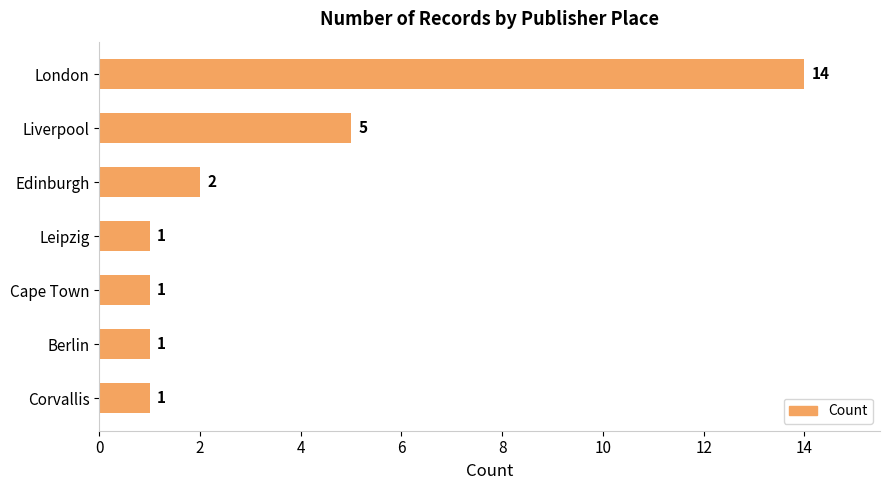

Reading top to bottom, transcribe all the data shown in this chart.

London=14	Liverpool=5	Edinburgh=2	Leipzig=1	Cape Town=1	Berlin=1	Corvallis=1